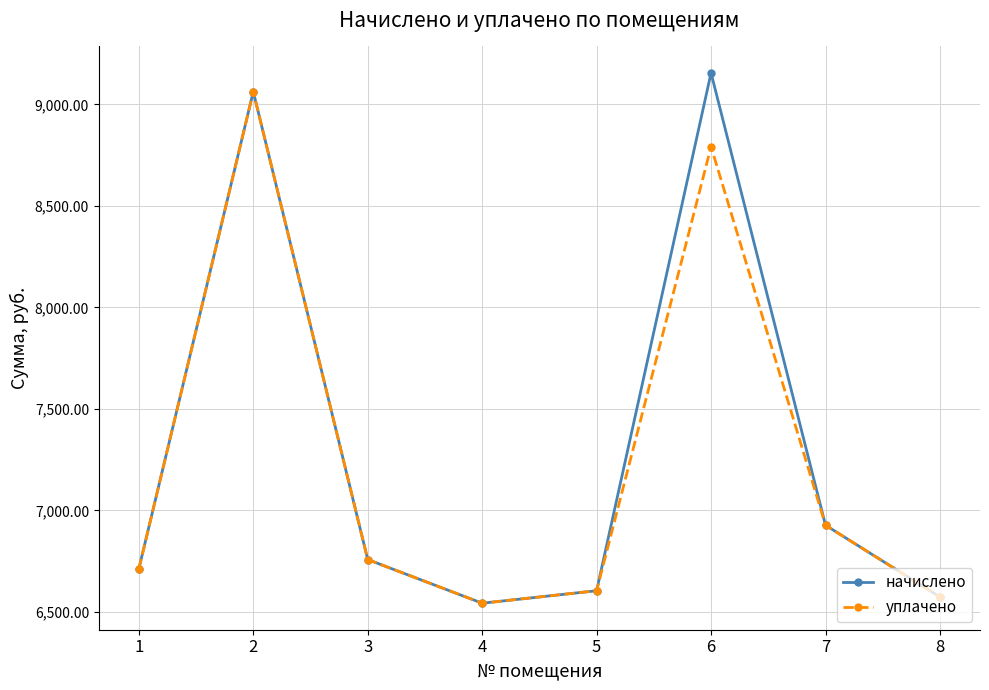

At which category is the sum across all series the highest?

2